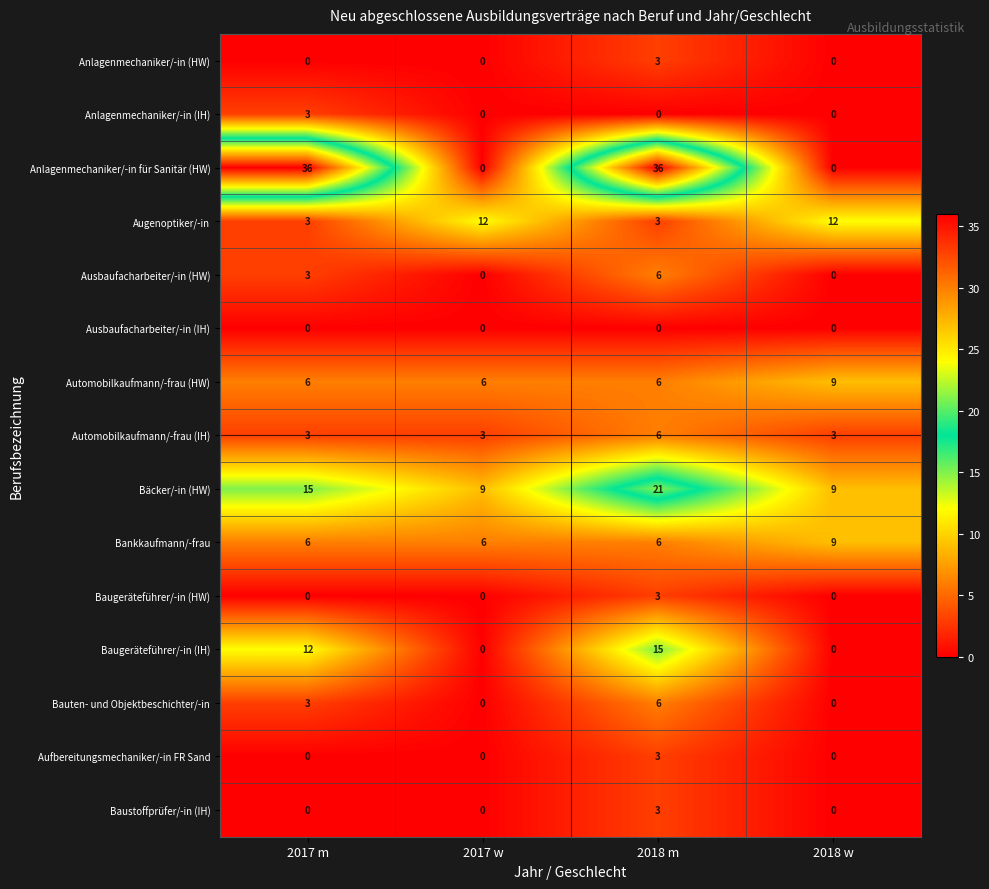

Which series has the largest total across all categories?

Anlagenmechaniker/-in für Sanitär (HW)